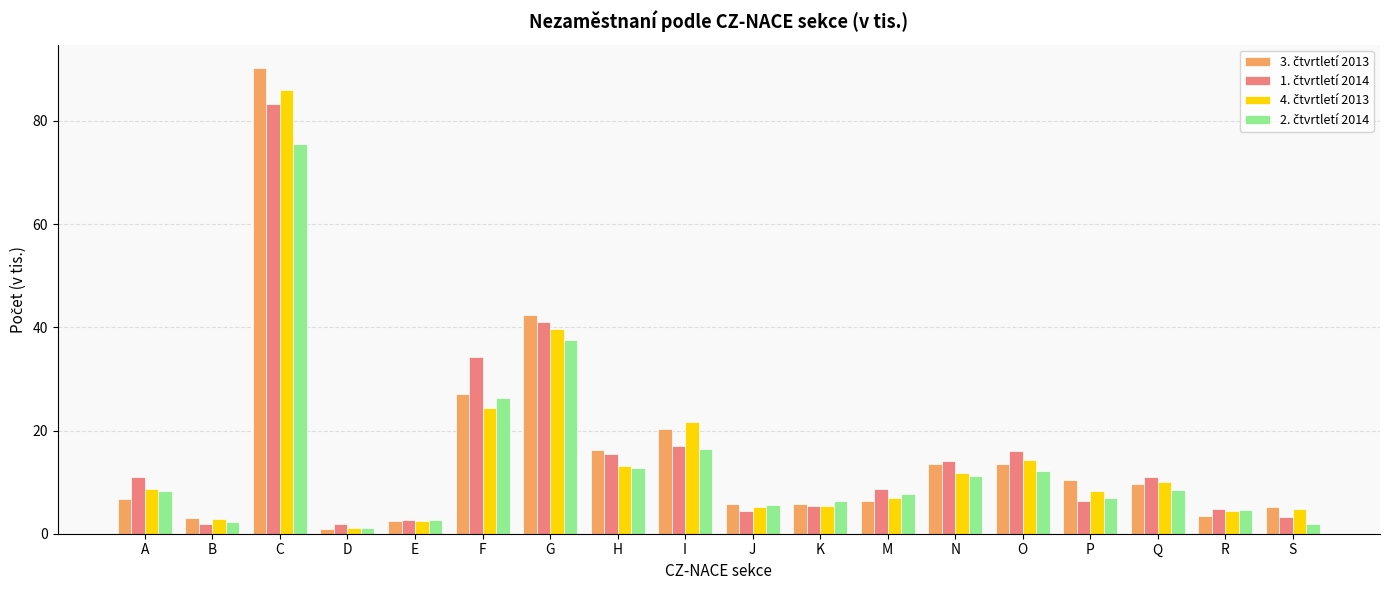

What is the total value across all series at E?

10.2